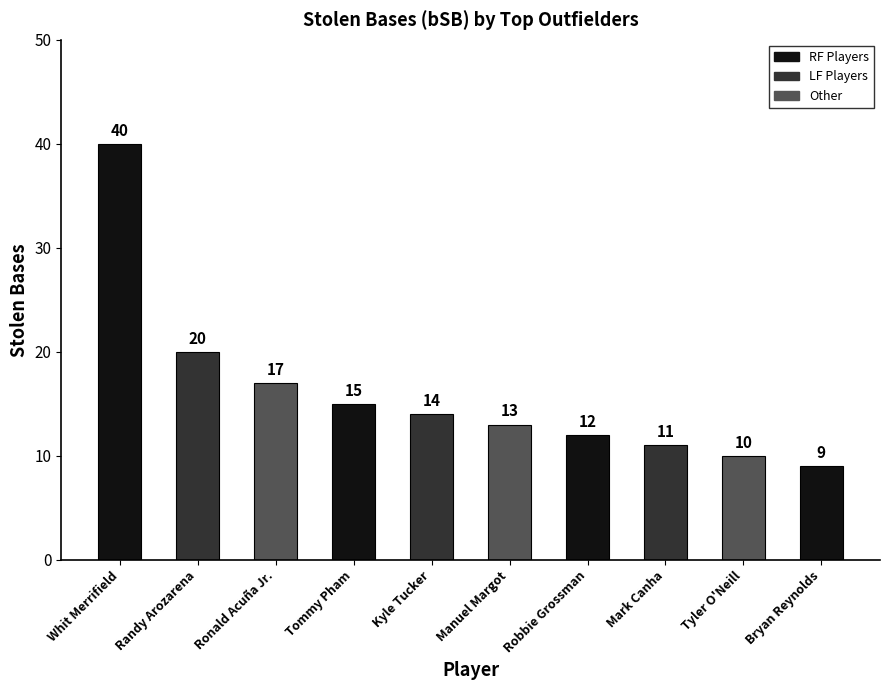

What is the average value?

16